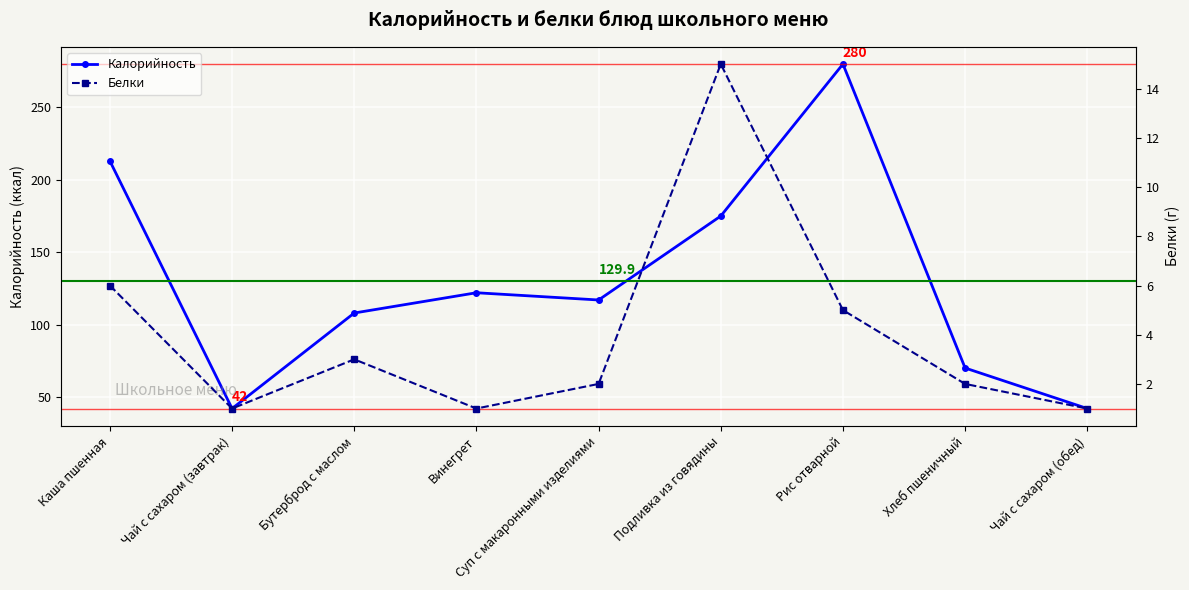

What is the label of the 9th point from the left?

Чай с сахаром (обед)